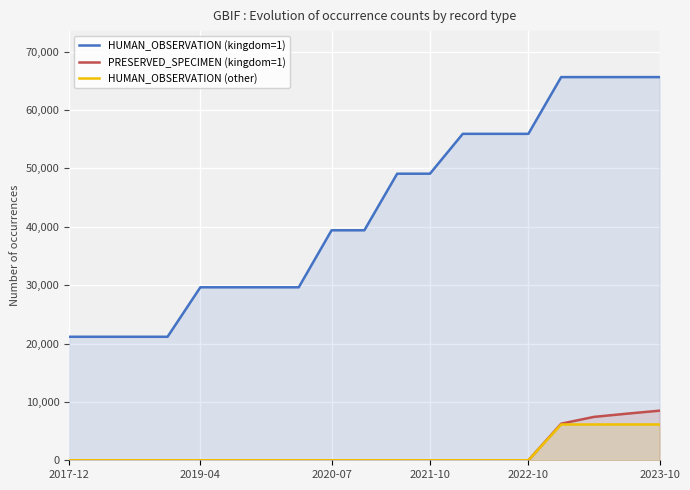

Reading right to left, extract all data points from this chart.

HUMAN_OBSERVATION (kingdom=1): 65651	65651	65651	65651	55927	55927	55927	49100	49100	39405	39405	29640	29640	29640	29640	21161	21161	21161	21161
PRESERVED_SPECIMEN (kingdom=1): 8500	7982	7435	6270	0	0	0	0	0	0	0	0	0	0	0	0	0	0	0
HUMAN_OBSERVATION (other): 6135	6135	6135	6135	0	0	0	0	0	0	0	0	0	0	0	0	0	0	0